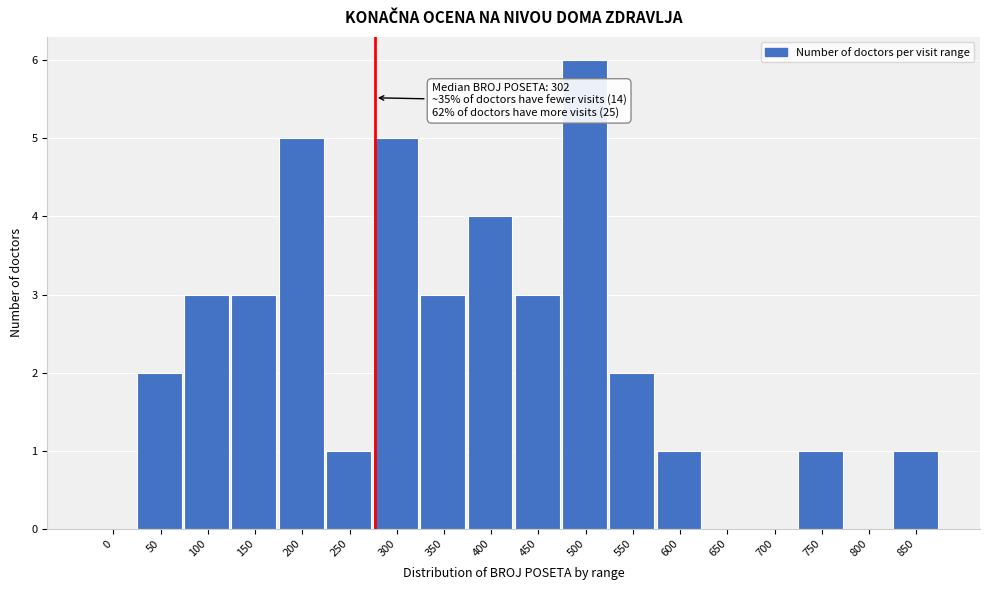

Reading left to right, transcribe all the data shown in this chart.

0=0	50=2	100=3	150=3	200=5	250=1	300=5	350=3	400=4	450=3	500=6	550=2	600=1	650=0	700=0	750=1	800=0	850=1